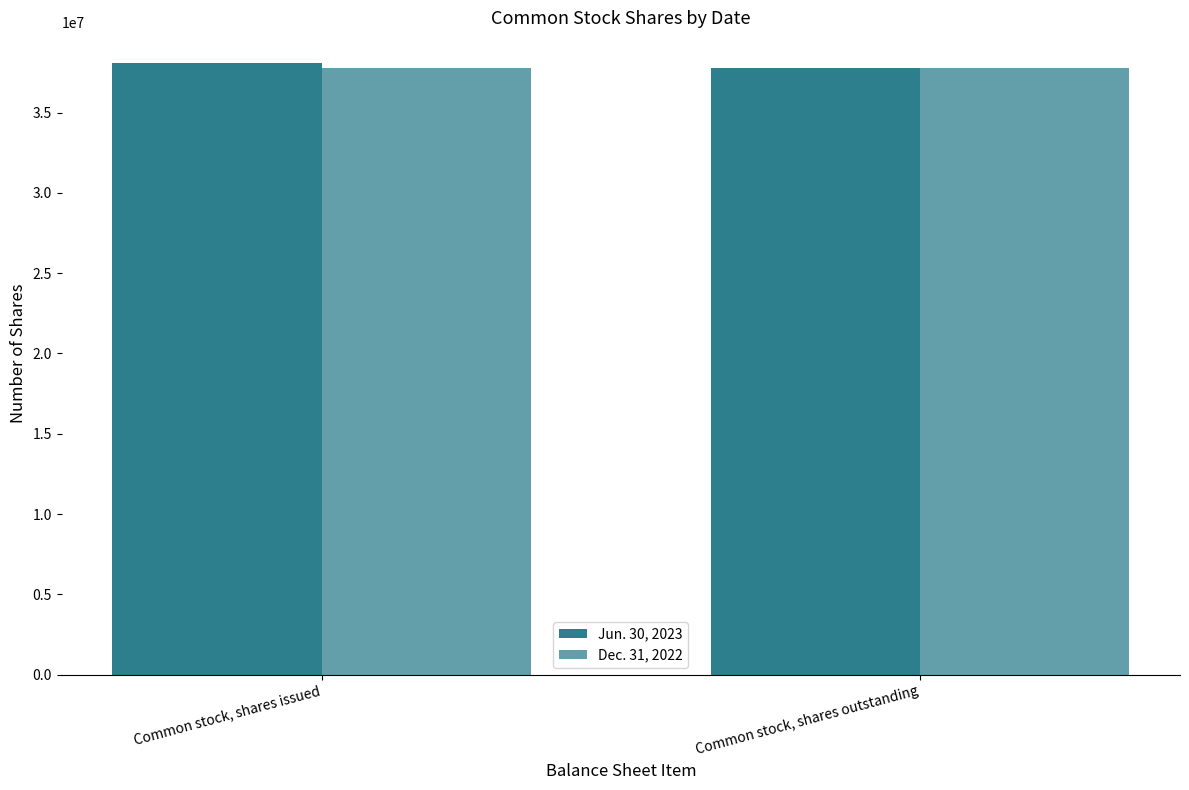

How many bars are there in total?

4